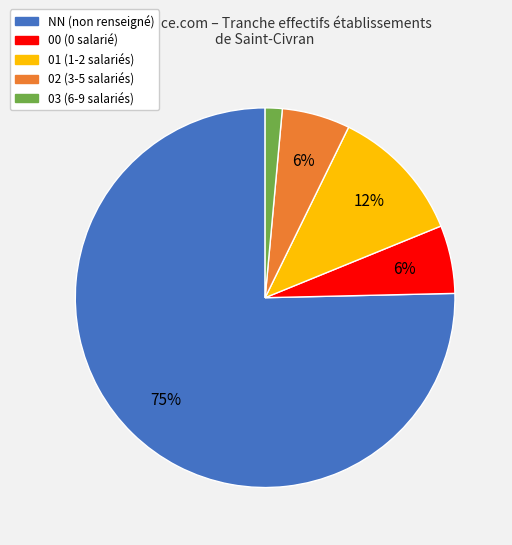

Is it true that 02 is 6% of the pie?

True